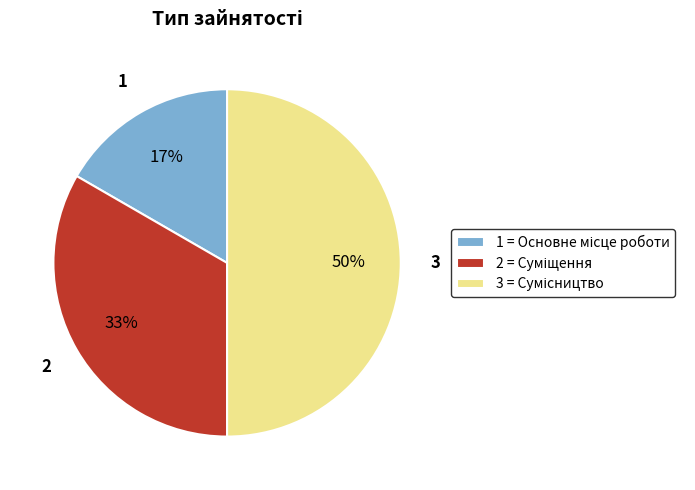

To the nearest percent, what is the difference between the largest and smallest slice percentages?

33%